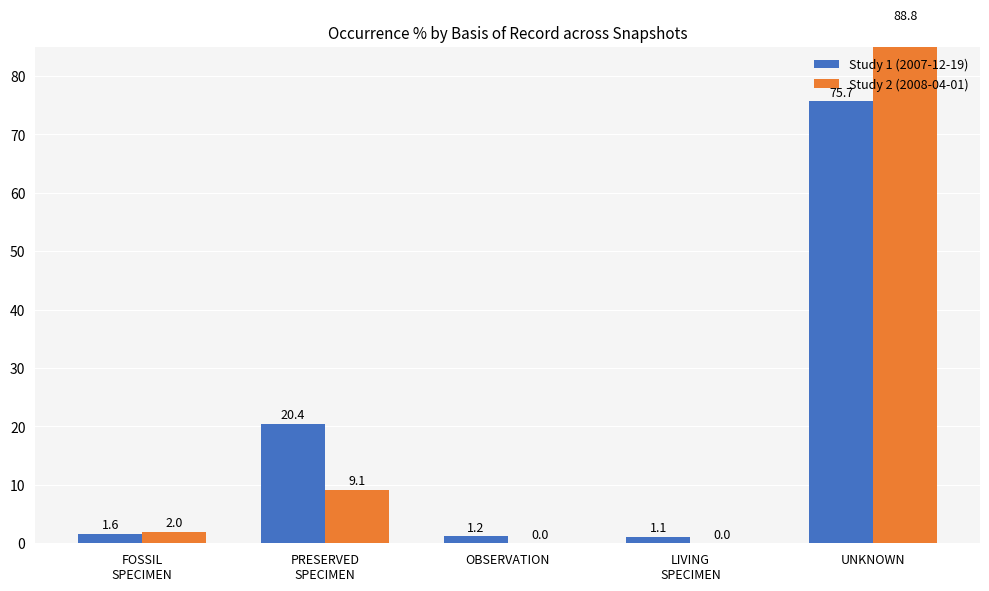

The value of Study 2 (2008-04-01) at LIVING
SPECIMEN is 0.0. True or false?

True